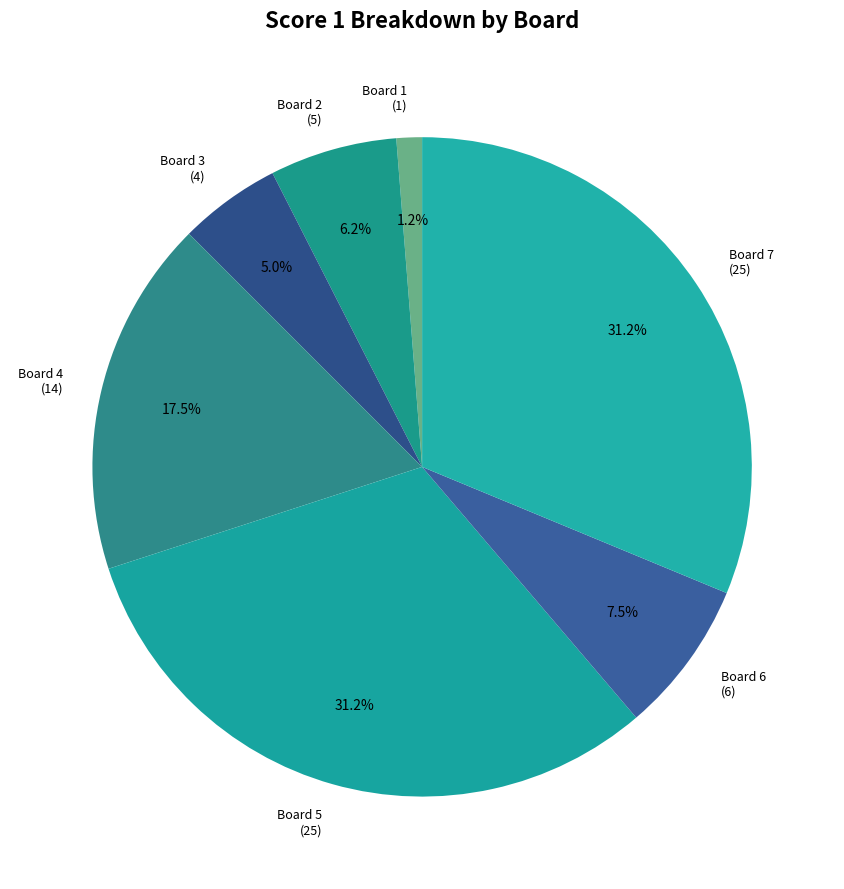

Does Board 6 (6) account for over 50% of the chart?

No